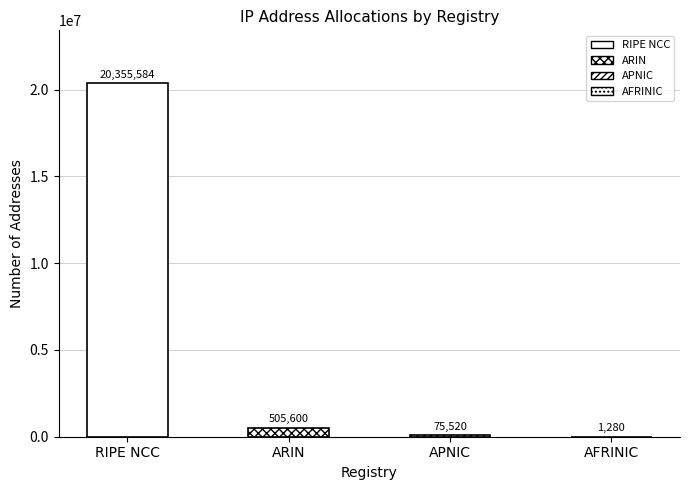

What is the sum of all values?

20937984